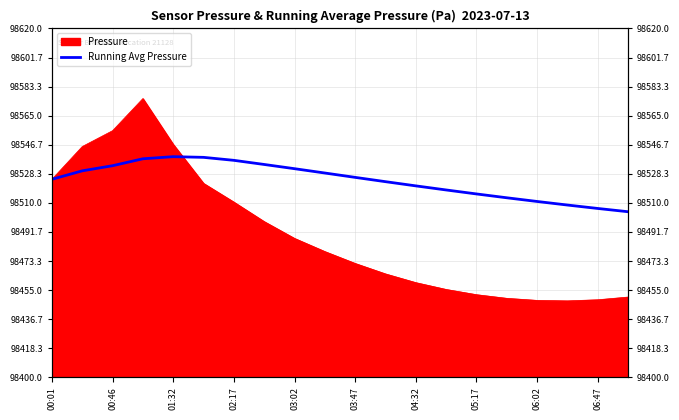

What is the ratio of the value at 12 to the value at 06:47?

1.0